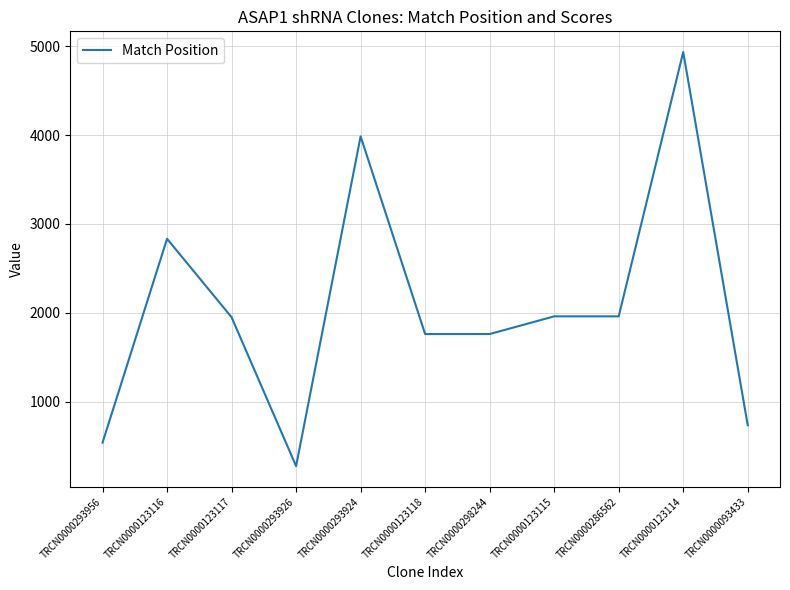

What is the maximum value shown in the chart?

4934